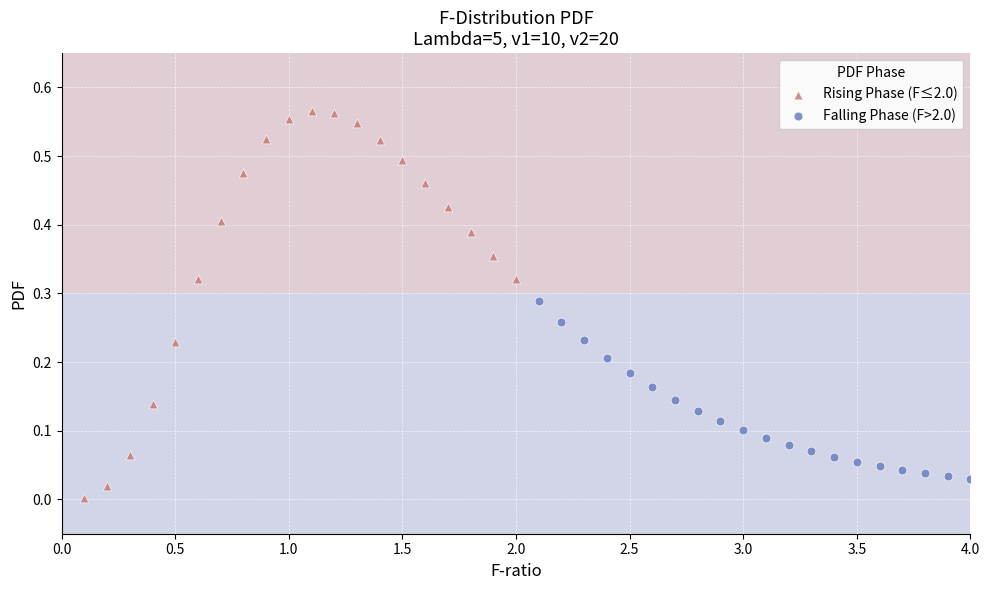

Which series reaches the minimum Y coordinate?

Rising Phase (F≤2.0)